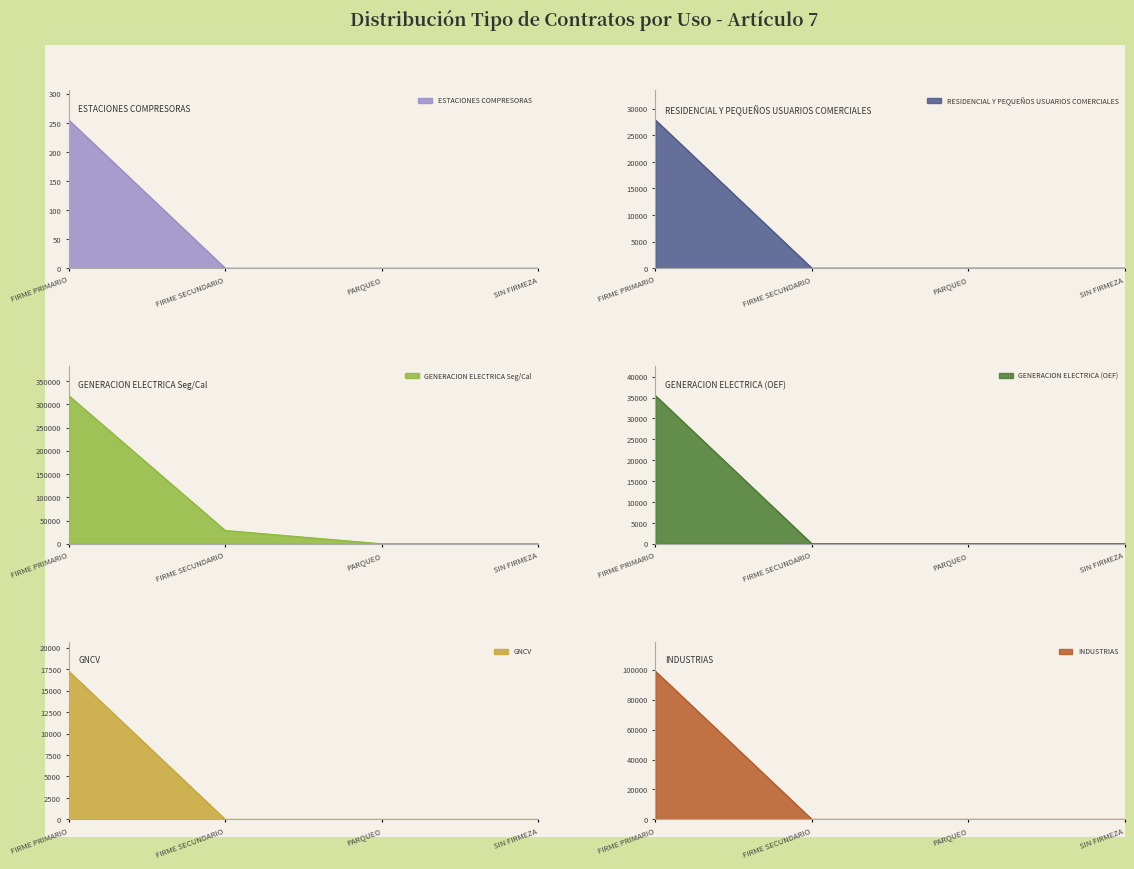

Does the chart display data point markers on the line(s)?

No